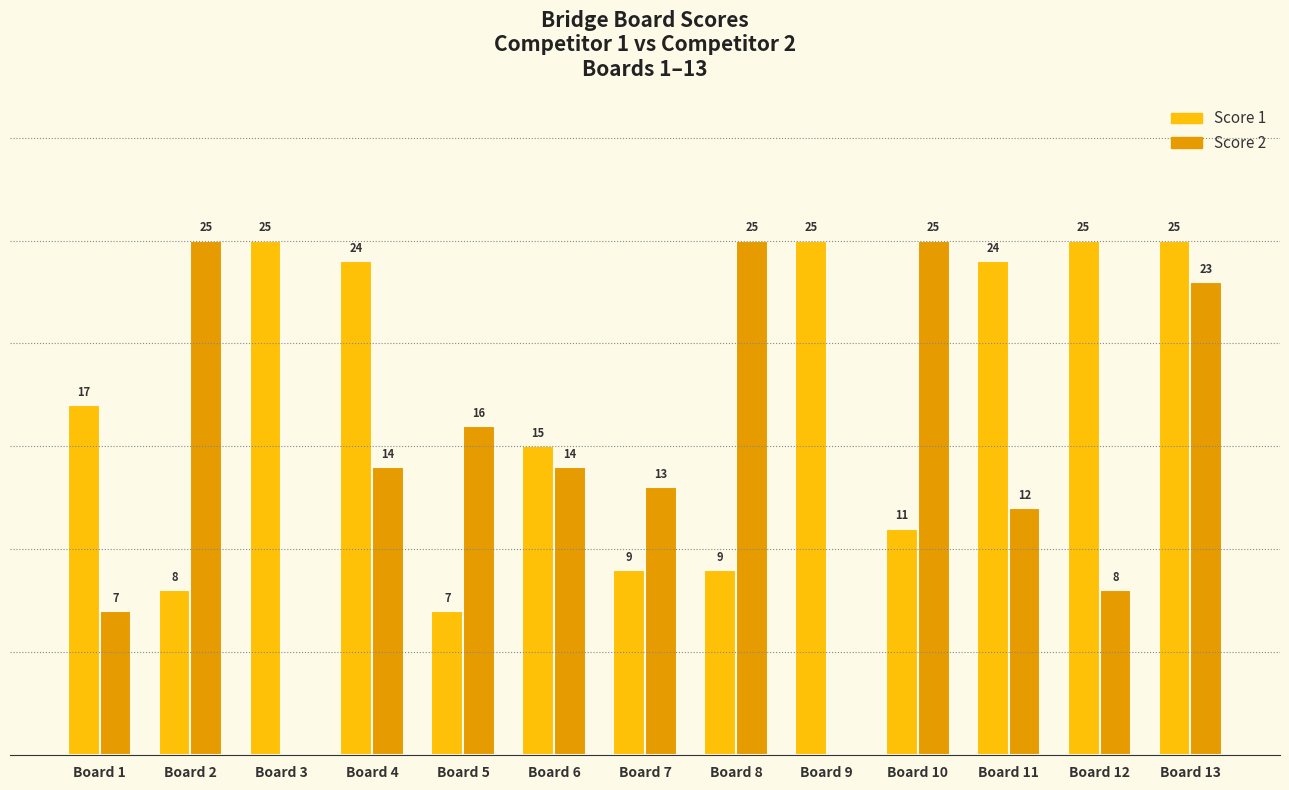

Which series changed the most between Board 1 and Board 11?

Score 1